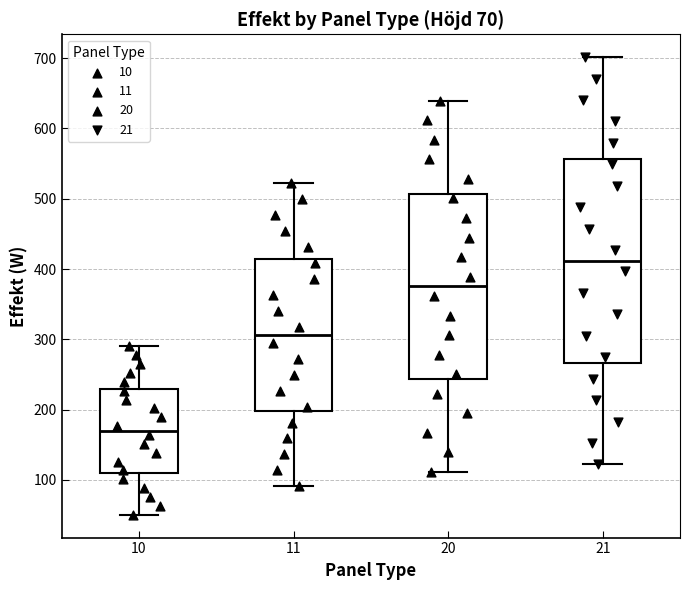

Which box is the tallest, from its lower edge to its upper edge?

21